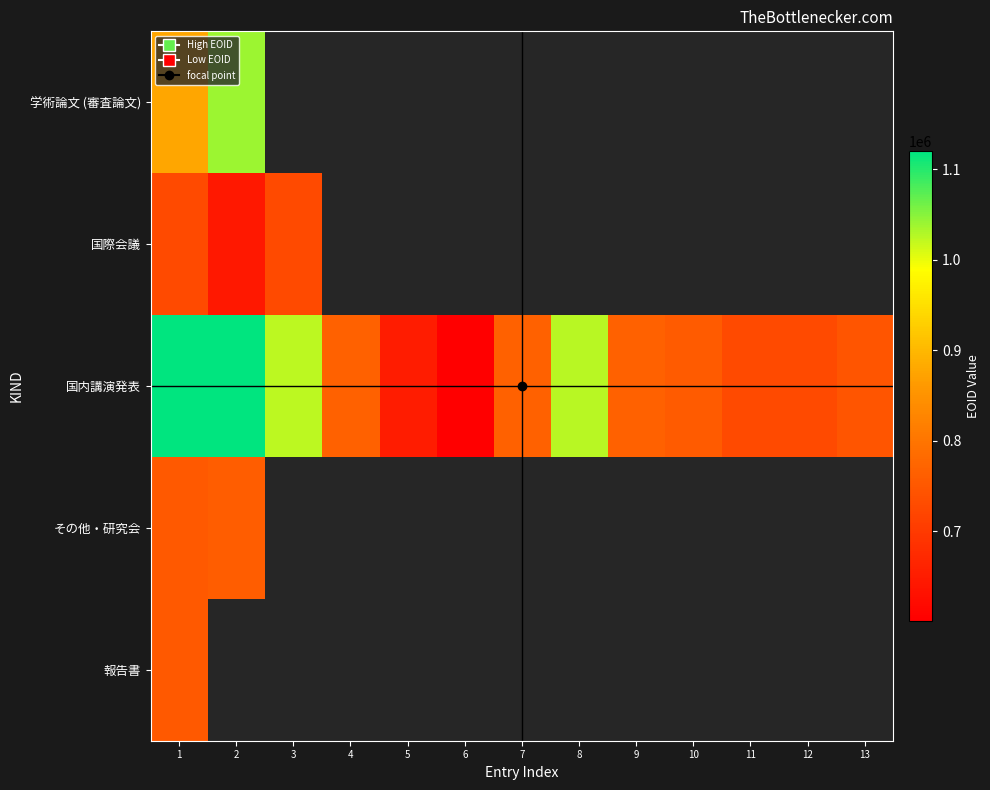

Which label corresponds to the largest value in the chart?

1